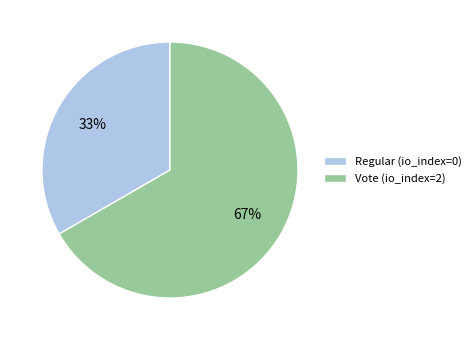

What is the largest slice in the pie chart?

Vote